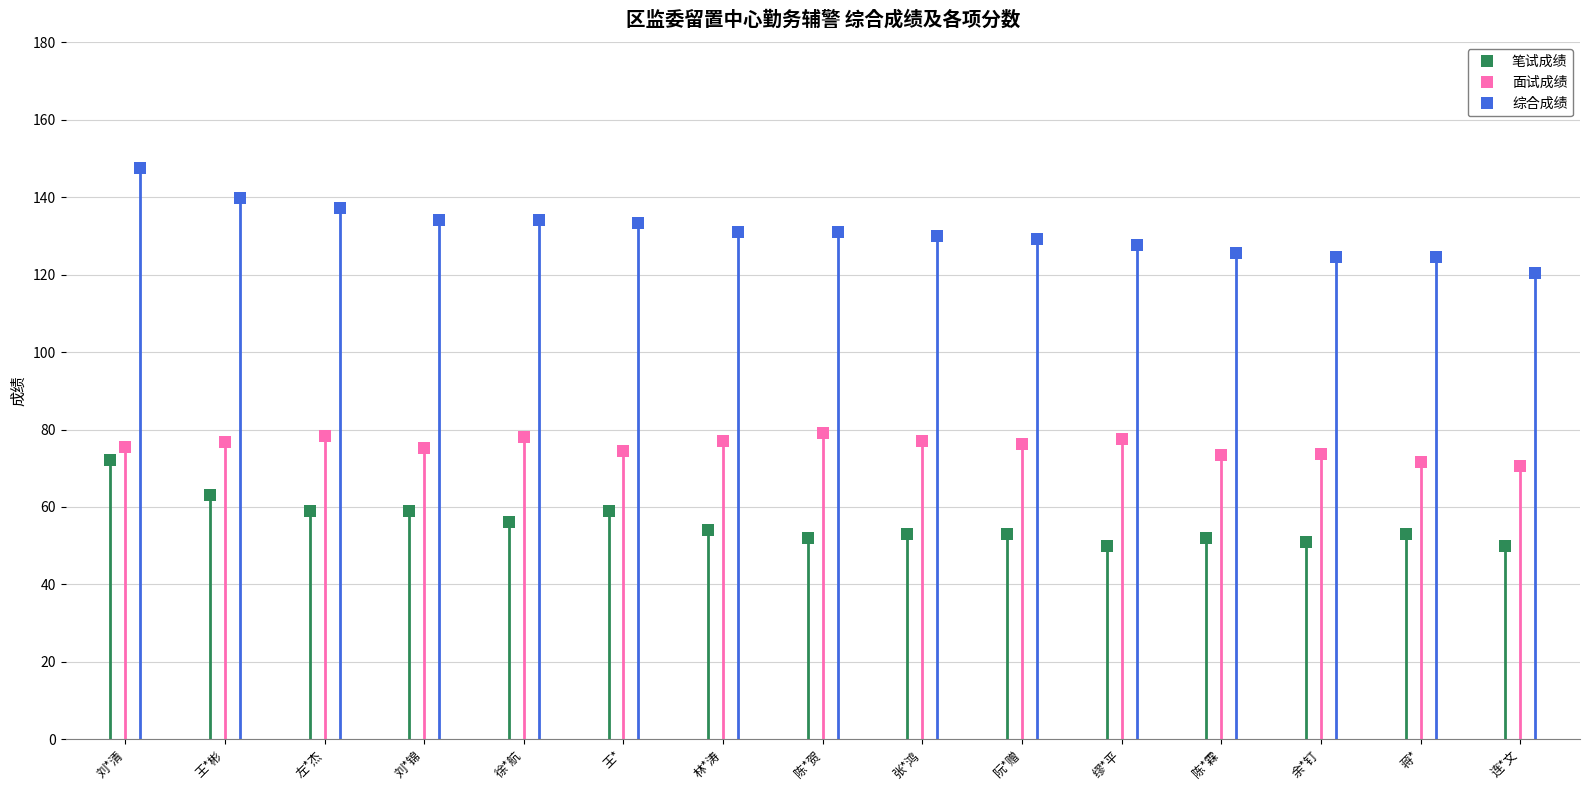

True or false: 笔试成绩 has more than 1 points higher than both neighbors.

True